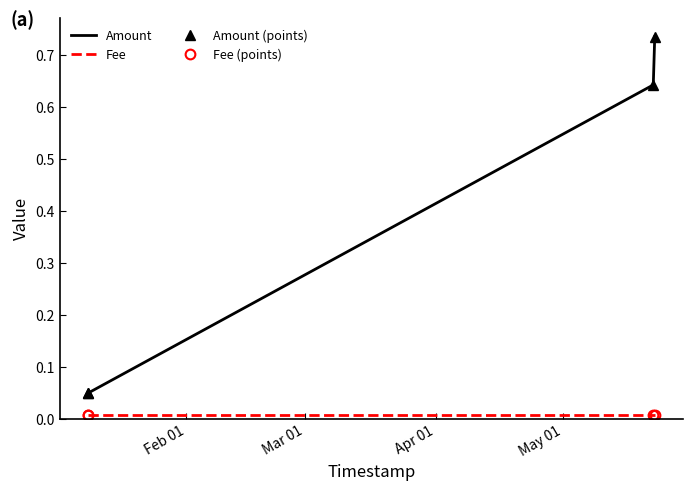

Rank the series by their maximum value, from highest to lowest.

Amount, Amount (points), Fee, Fee (points)